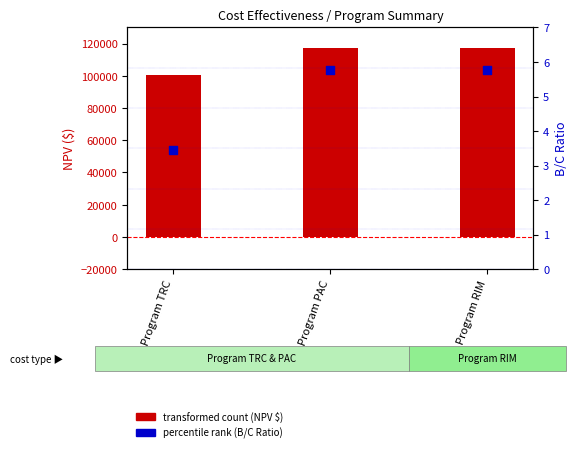

At how many categories does at least one series exceed 11036?

3